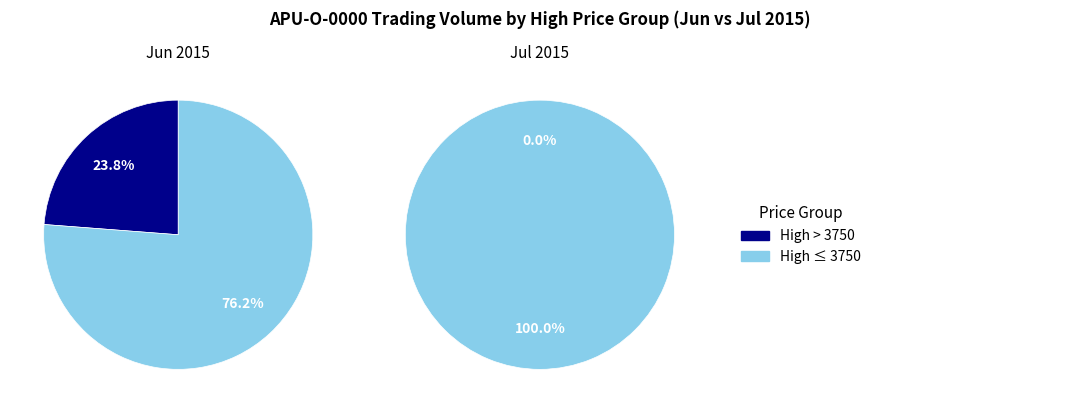

The 2015-06-04 slice represents 1% of the pie. True or false?

False